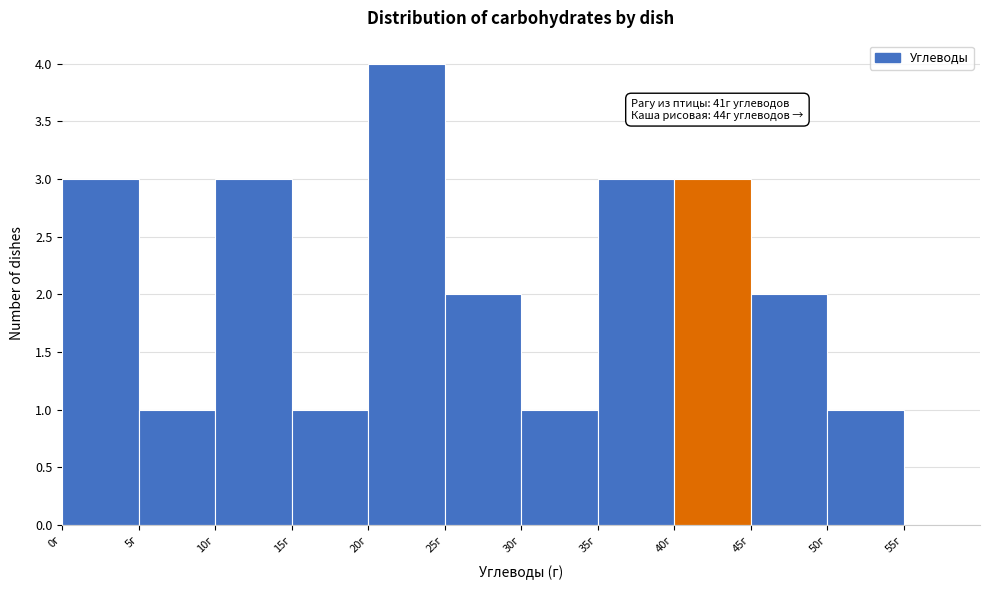

Which range on the x-axis has the tallest bar?

20 to 25